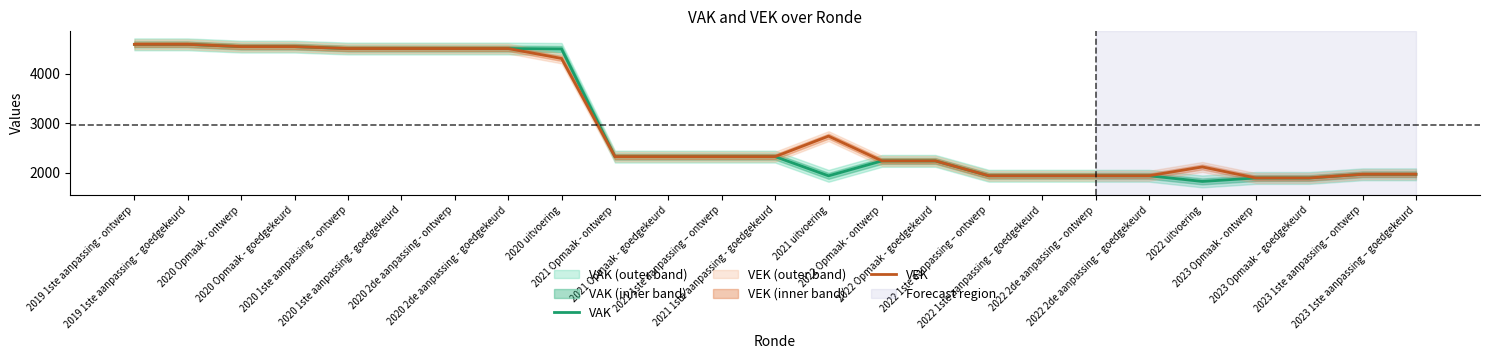

What is the sum of the VAK values at 2020 Opmaak - goedgekeurd and 2020 1ste aanpassing – ontwerp?

9047